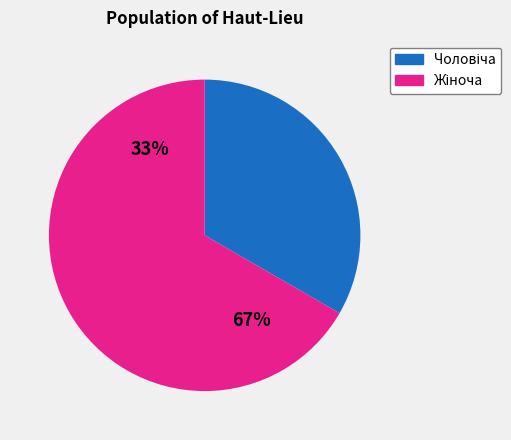

Which slice represents more than half of the pie?

Жіноча